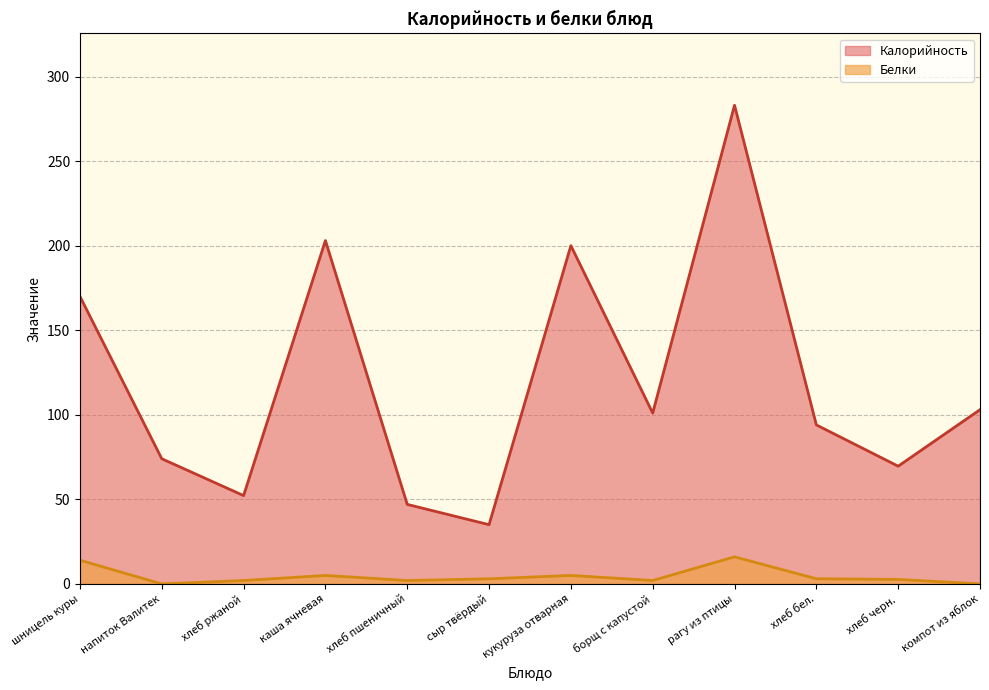

Rank the series by their maximum value, from lowest to highest.

Белки, Калорийность